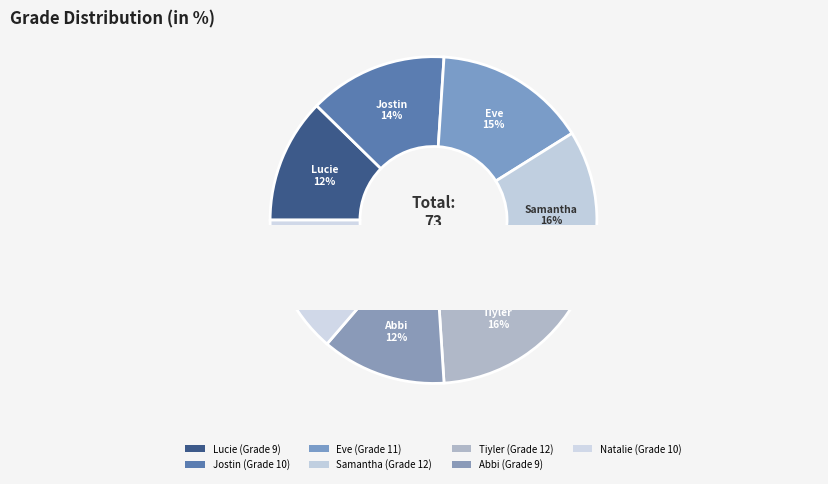

To the nearest percent, what is the average slice percentage?

14%